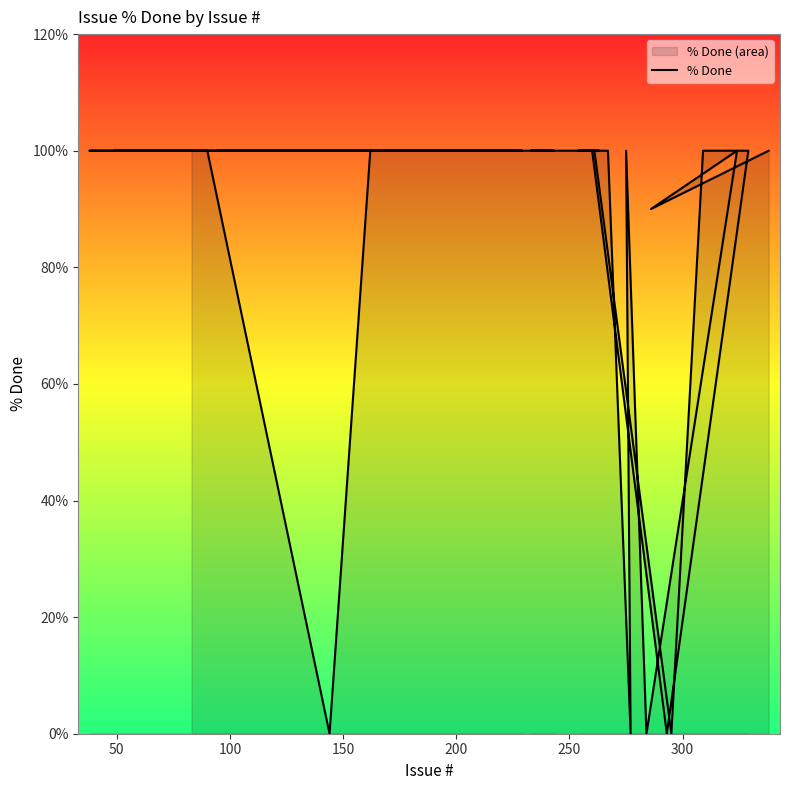

Reading left to right, what are all the values shown in this chart?

100	100	100	100	100	100	100	100	0	100	100	100	100	100	100	100	100	100	100	100	100	100	100	100	100	100	100	100	0	100	100	0	100	100	0	100	0	100	90	100